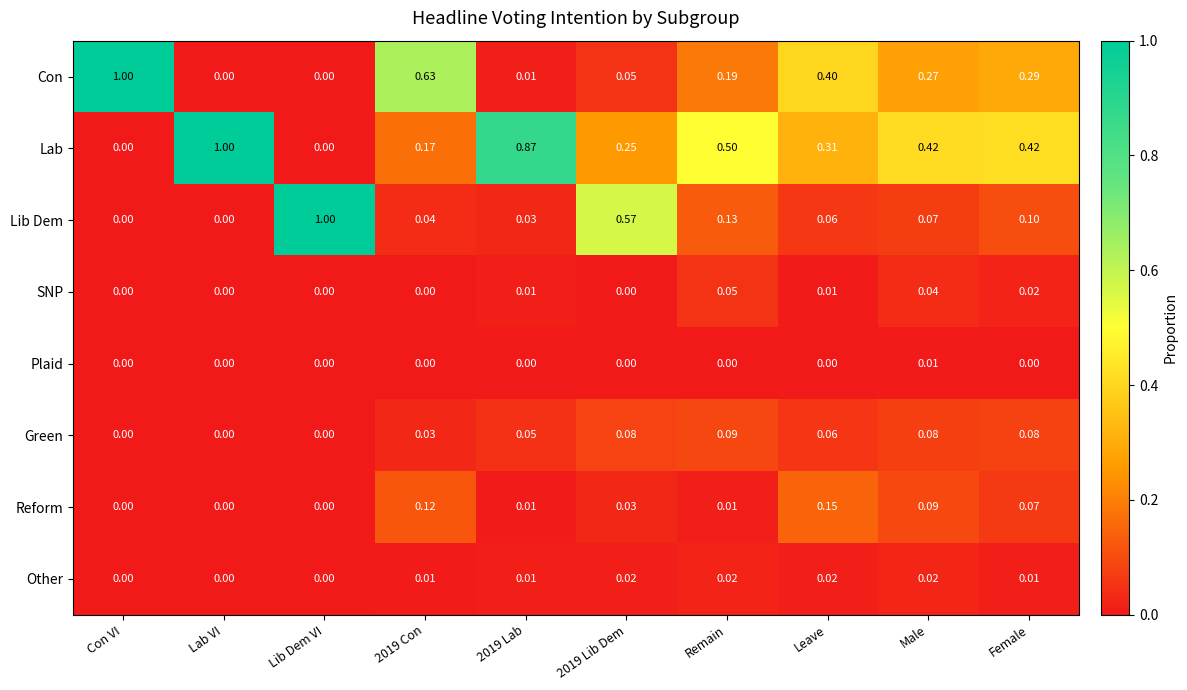

Count the number of data series in this chart.

8